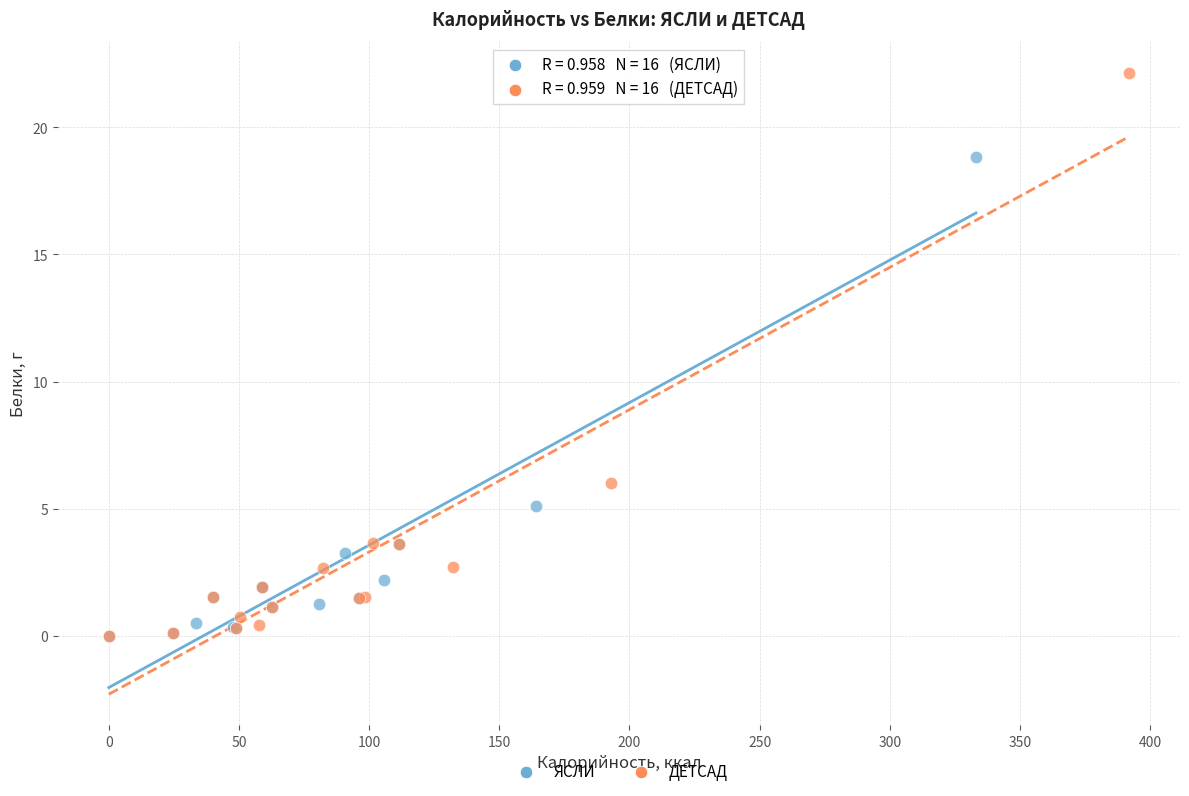

Which series contains the highest Y value?

ДЕТСАД